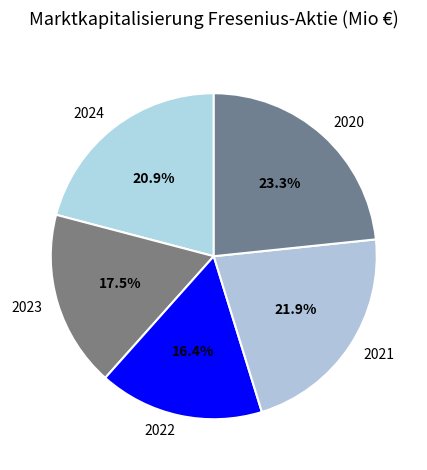

How many segments does this pie chart have?

5